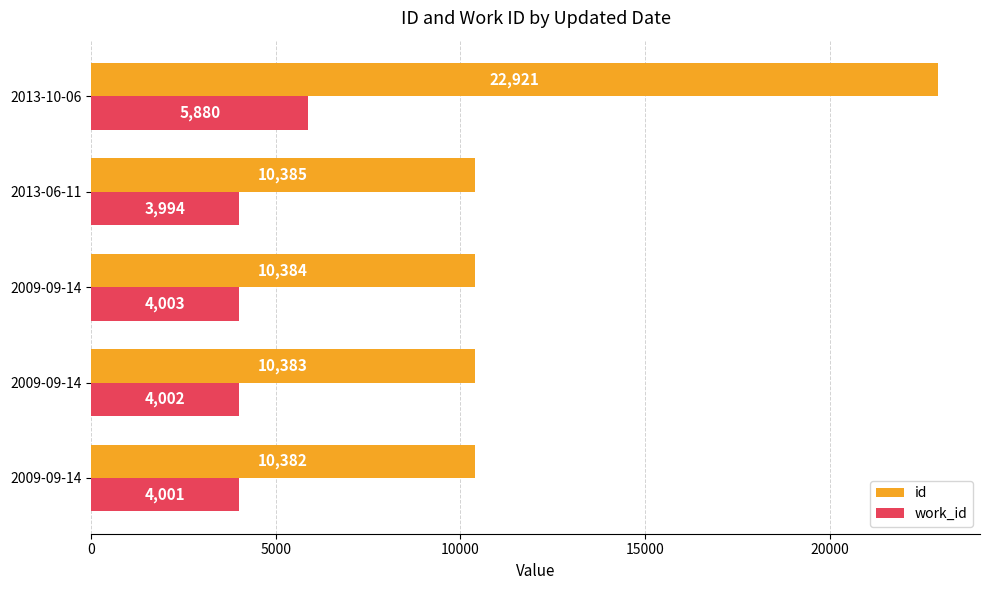

Reading right to left, list all the values displayed in this chart.

id: 20000=22921	15000=10385	10000=10384	5000=10383	0=10382
work_id: 20000=5880	15000=3994	10000=4003	5000=4002	0=4001